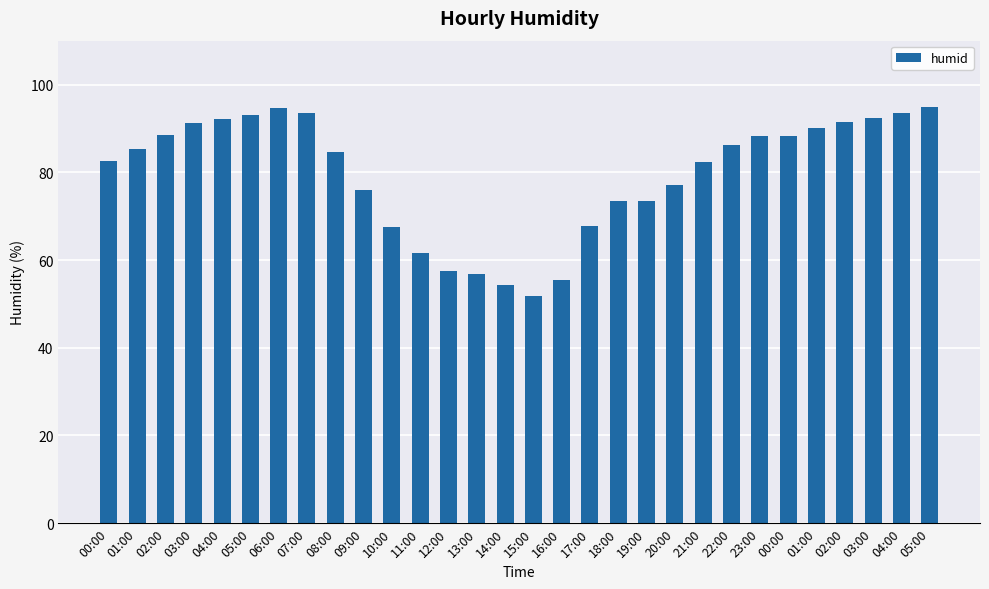

How many distinct data groups are displayed?

1